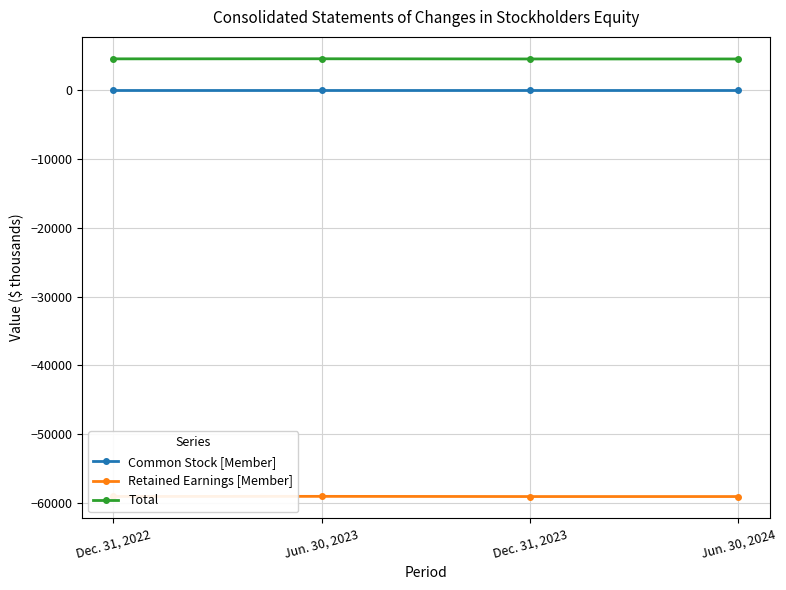

True or false: Common Stock [Member] has a value of 51 at Jun. 30, 2024.

True